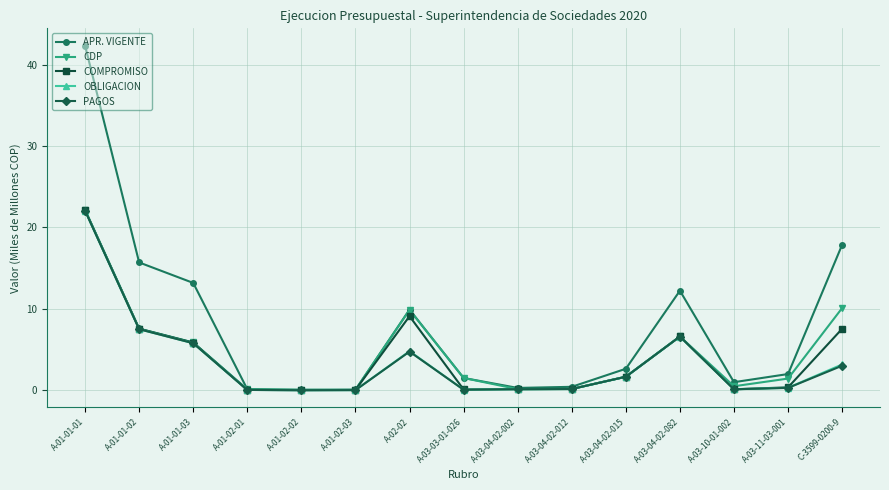

What is the sum of the PAGOS values at A-02-02 and A-03-11-03-001?

5.1